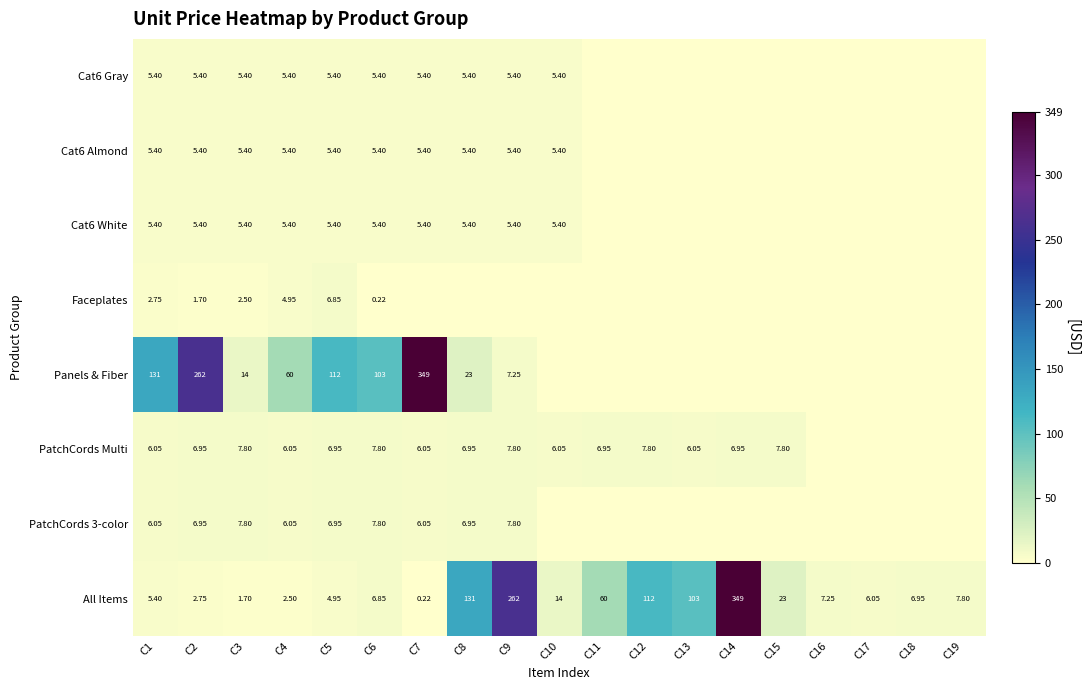

At how many categories does at least one series exceed 179?

4